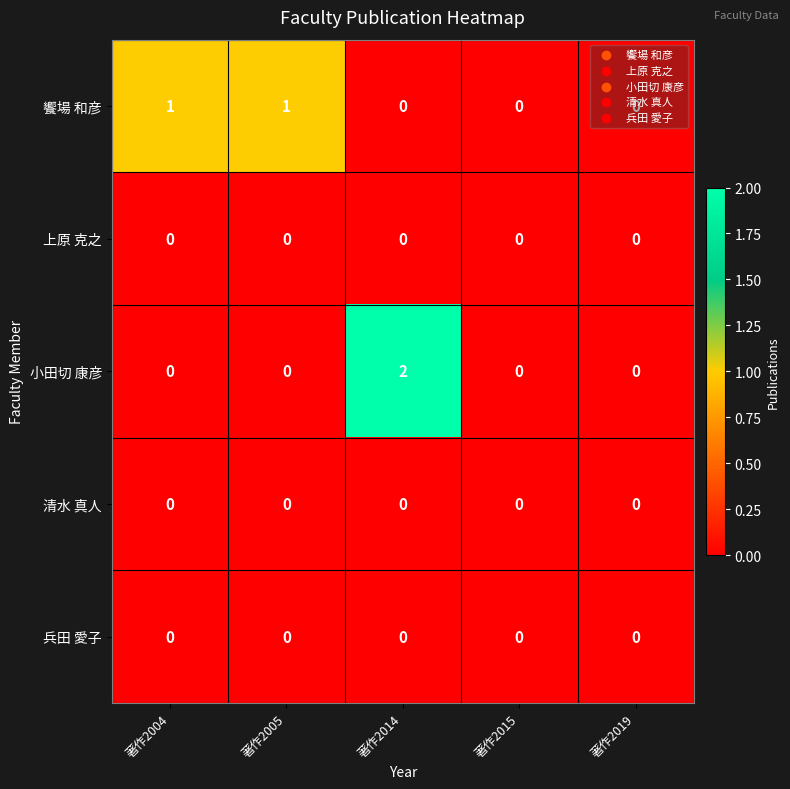

True or false: 上原 克之 has a value of 0 at 著作2005.

True